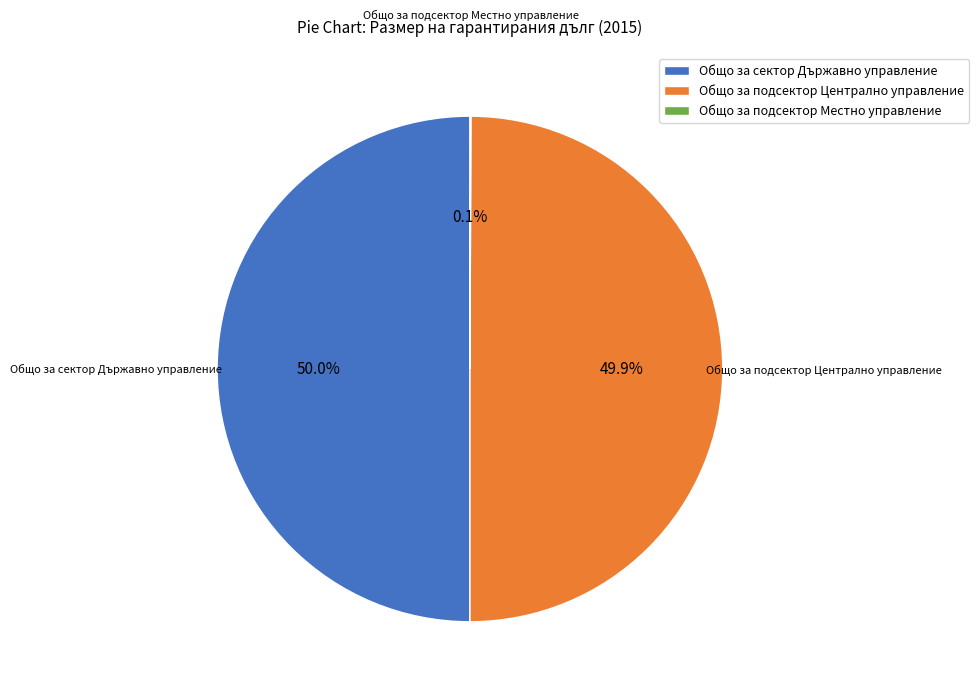

What percentage is NOT represented by Общо за сектор Държавно управление?

50.0%